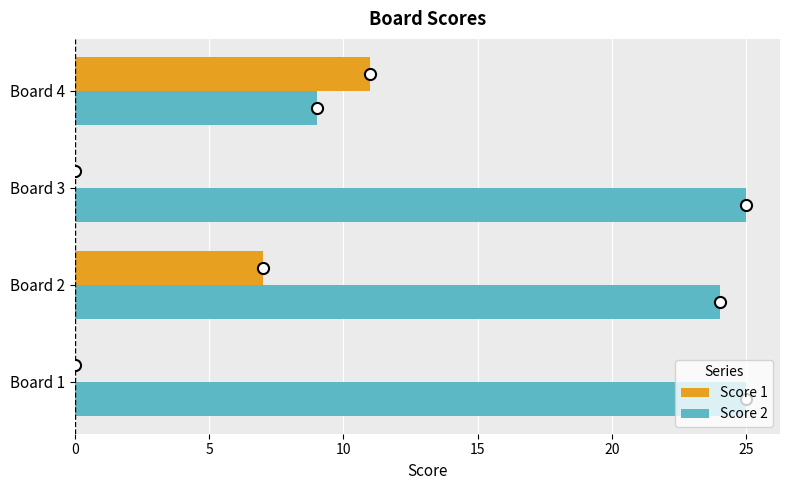

True or false: Score 2 has a value of 36 at Board 2.

False